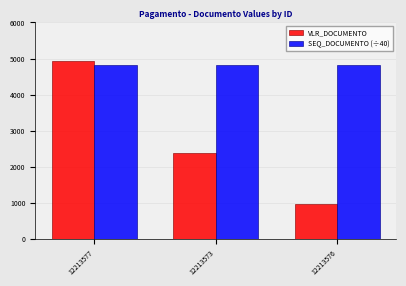

What is the maximum value for SEQ_DOCUMENTO (÷40)?

4822.1